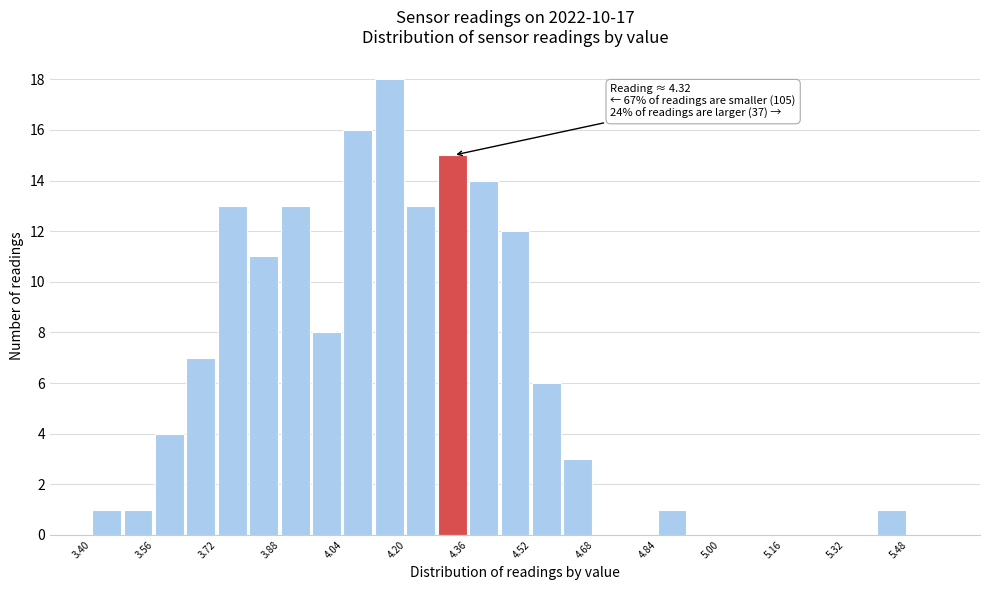

Over which range of the x-axis is the bar tallest?

4.12 to 4.20